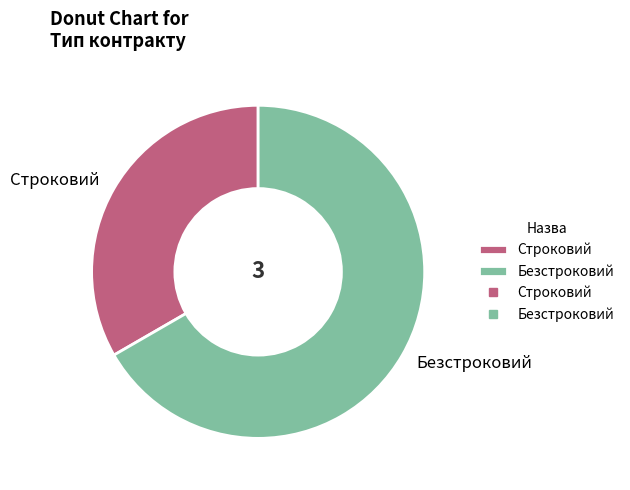

Combined, do Безстроковий and Строковий account for over 50%?

Yes